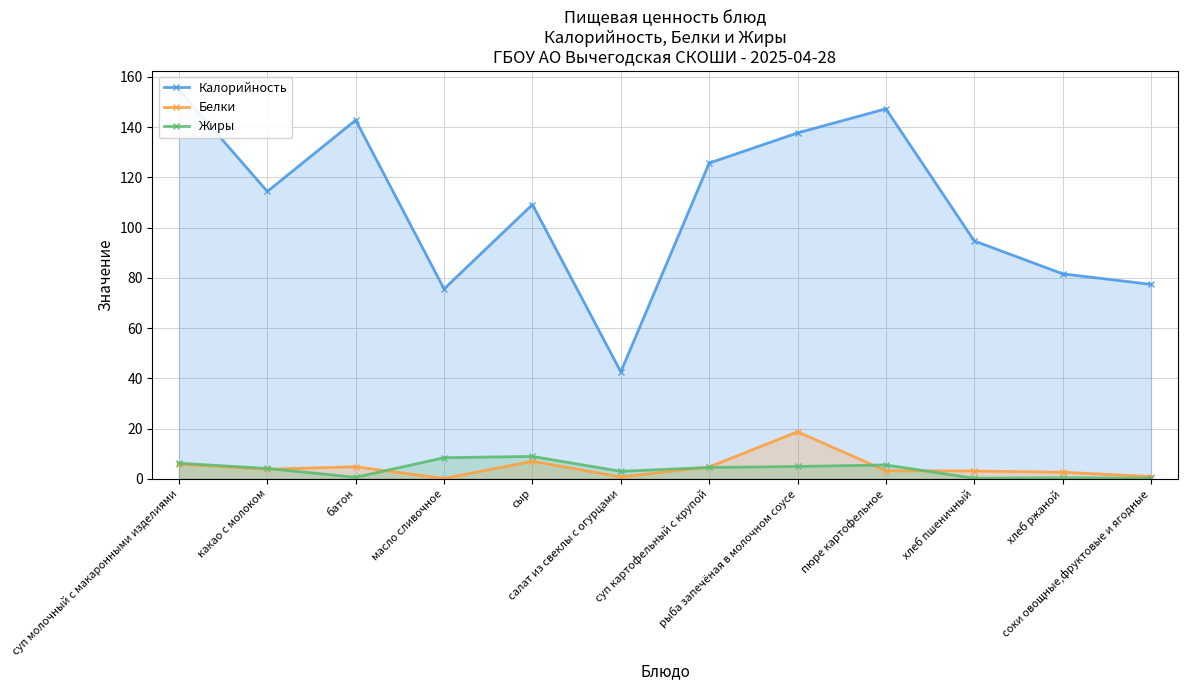

How many data points in Белки are above 3?

8